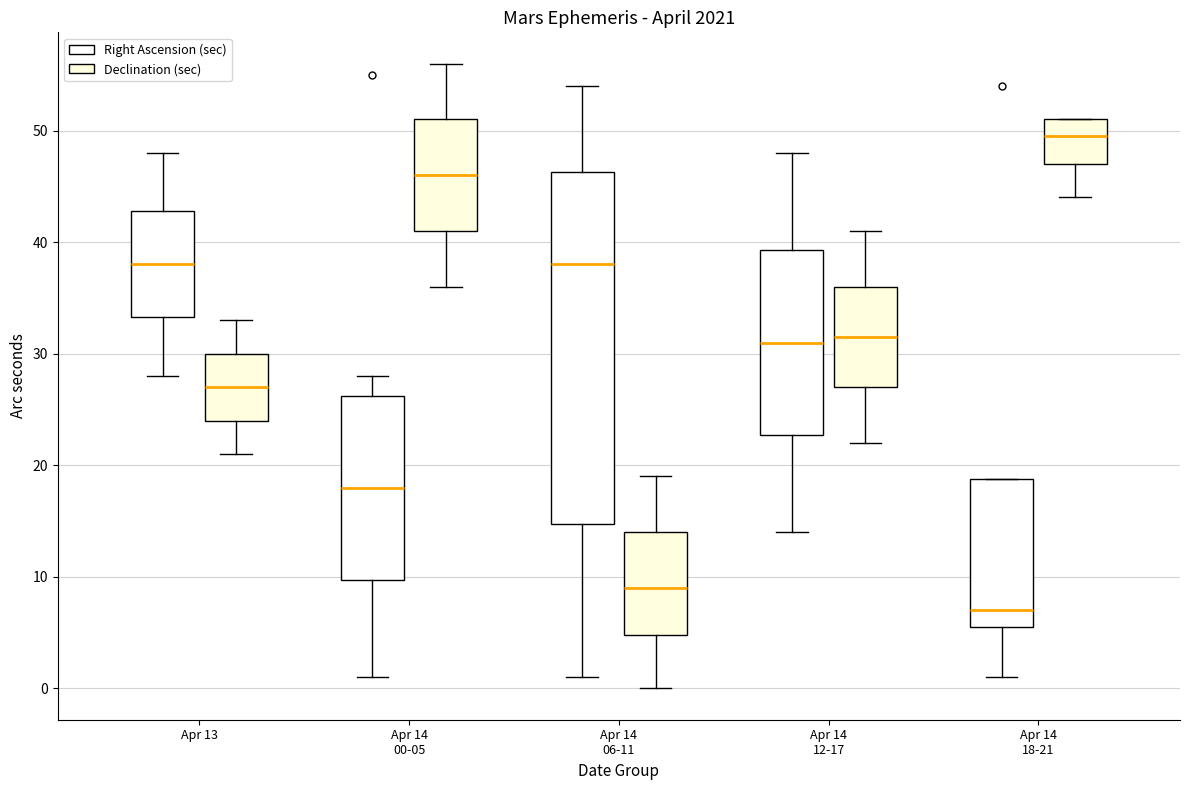

Comparing the boxes themselves (not the whiskers), which one is the tallest?

Apr 14 06-11 (Right Ascension (sec))